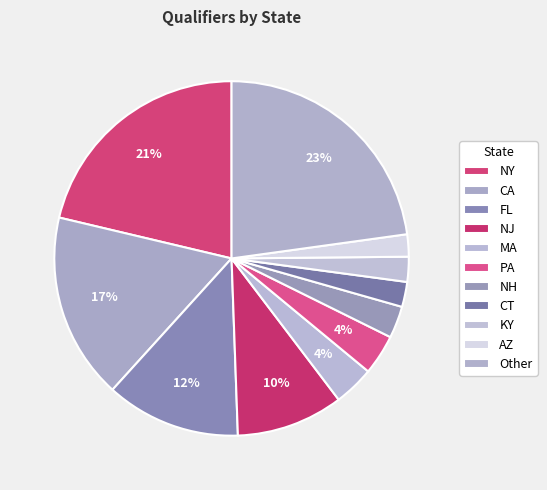

How many segments does this pie chart have?

11